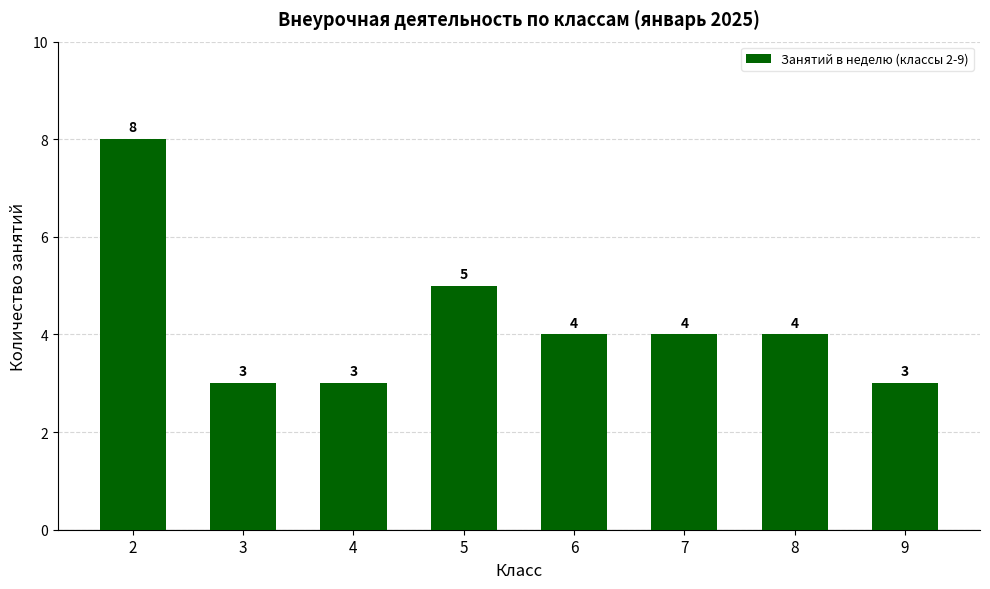

What is the difference between the second highest and minimum values?

2